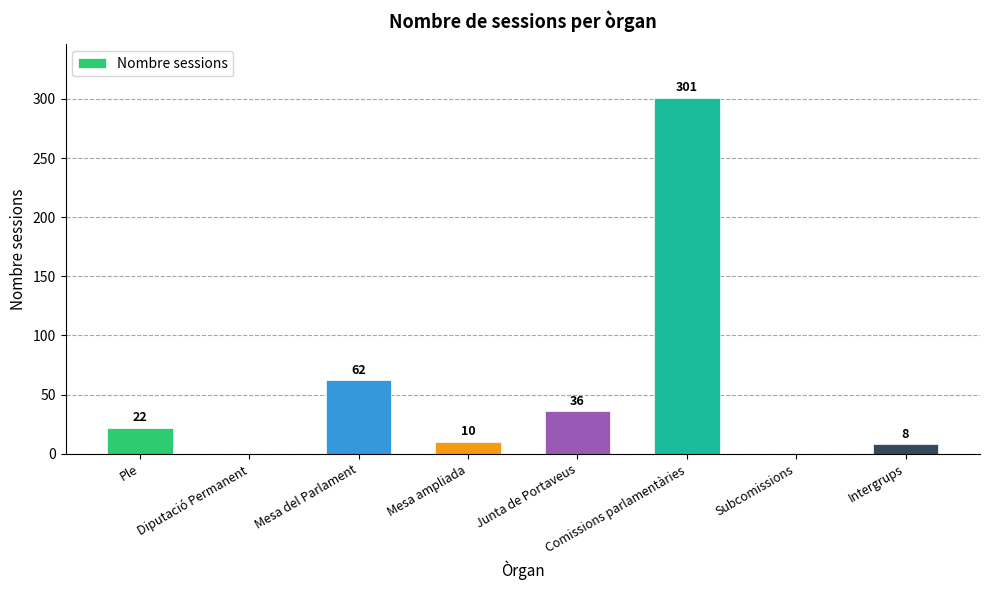

What is the difference between the values at Mesa ampliada and Subcomissions?

10